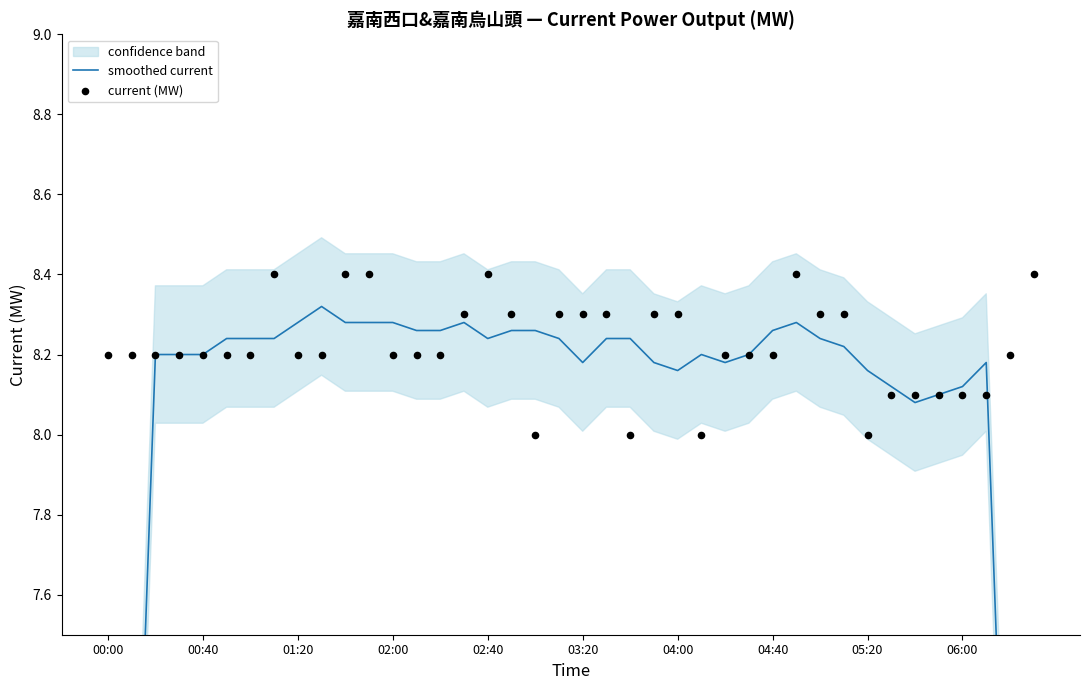

At which category is the sum across all series the highest?

10